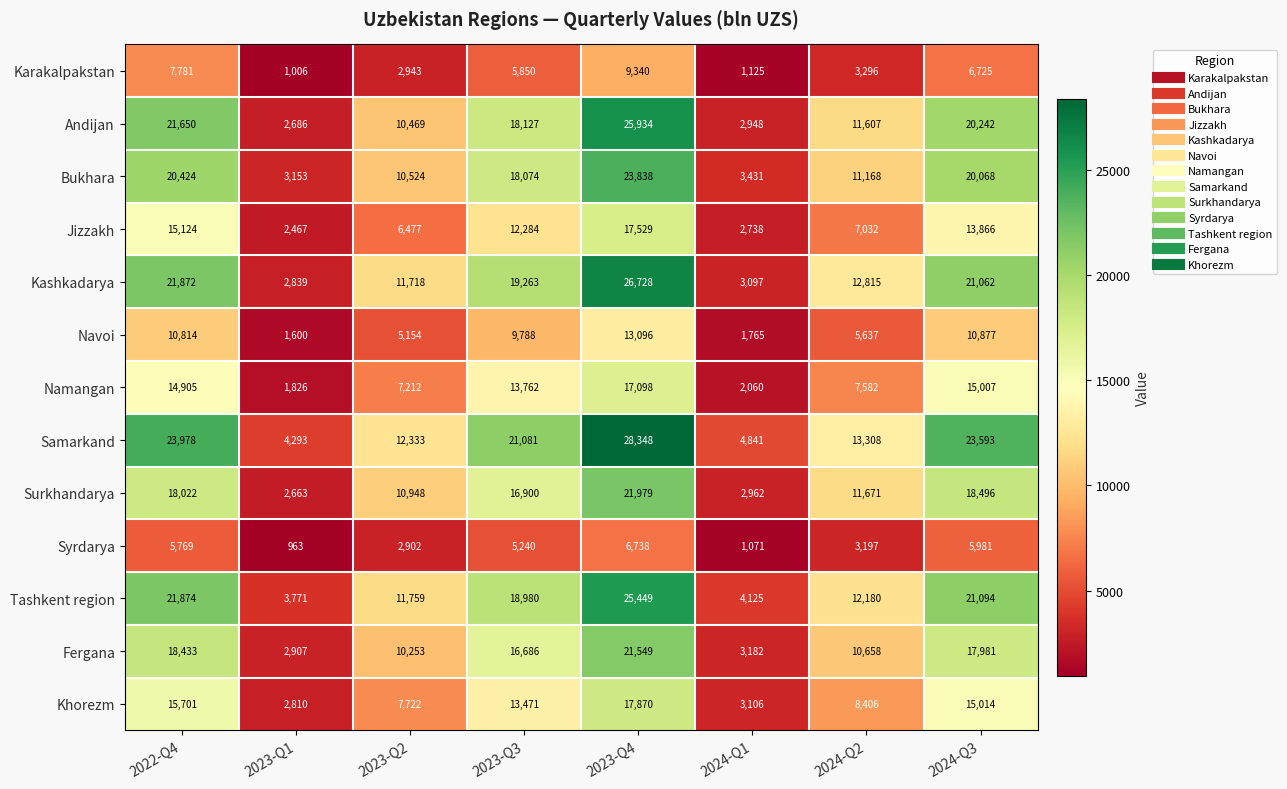

True or false: Bukhara has a value of 20424 at 2022-Q4.

True